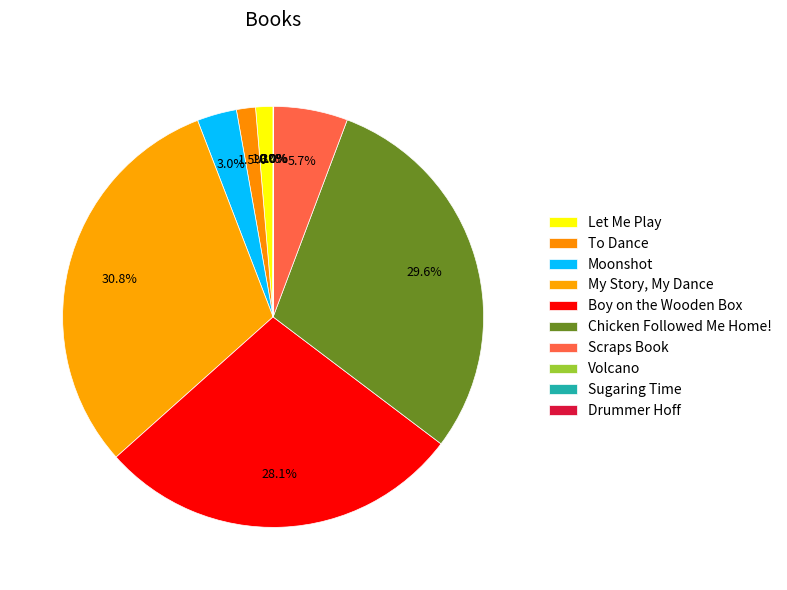

What is the ratio of the value at Chicken Followed Me Home! to the value at To Dance?

20.2